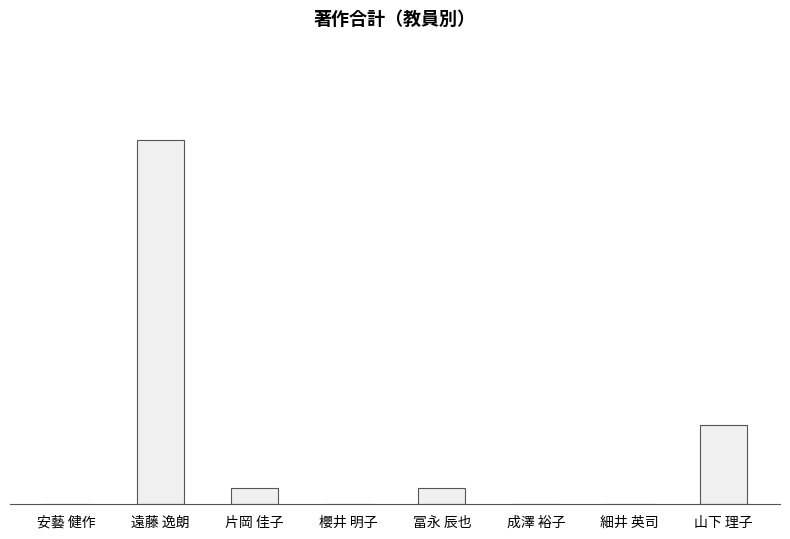

What is the change in value from 細井 英司 to 山下 理子?

+5